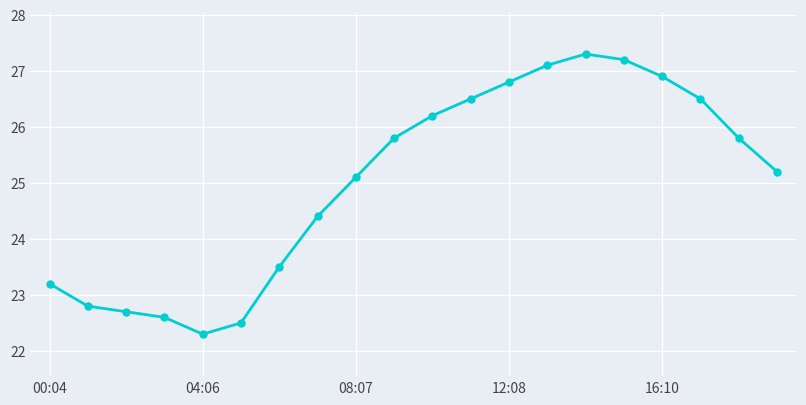

True or false: the data has more than 0 interior local peaks.

True